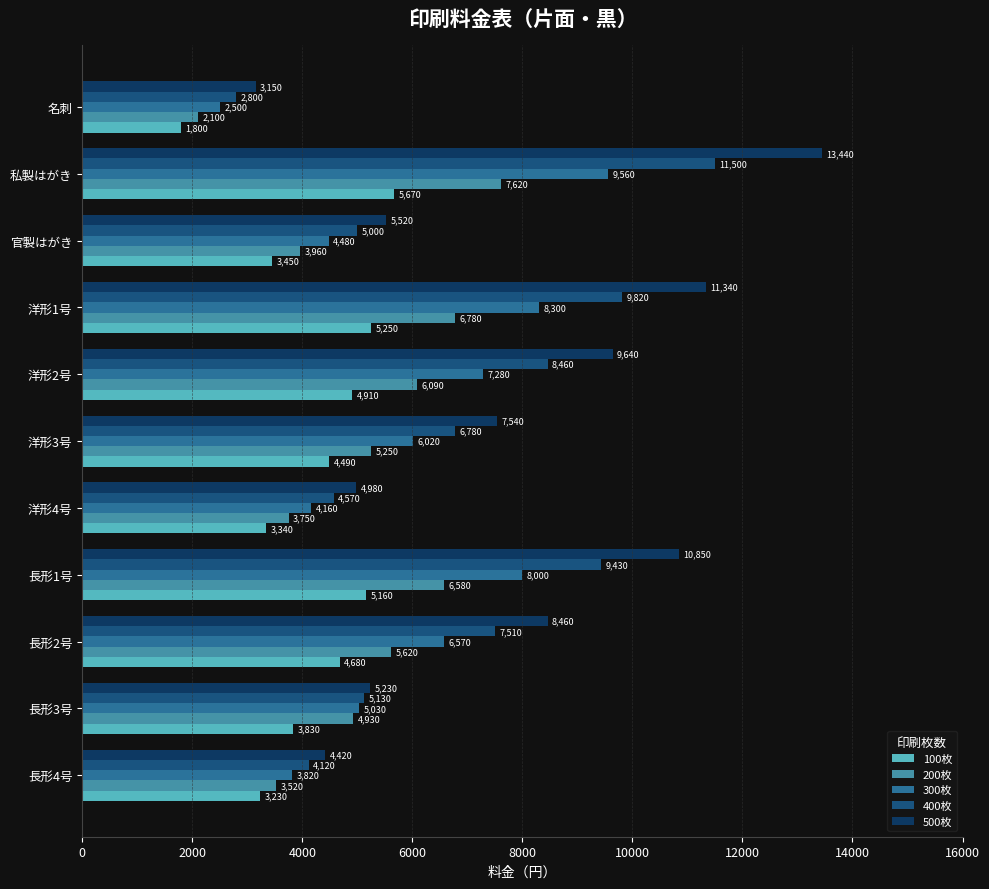

The 200枚 series shows 2273 at 長形1号. True or false?

False